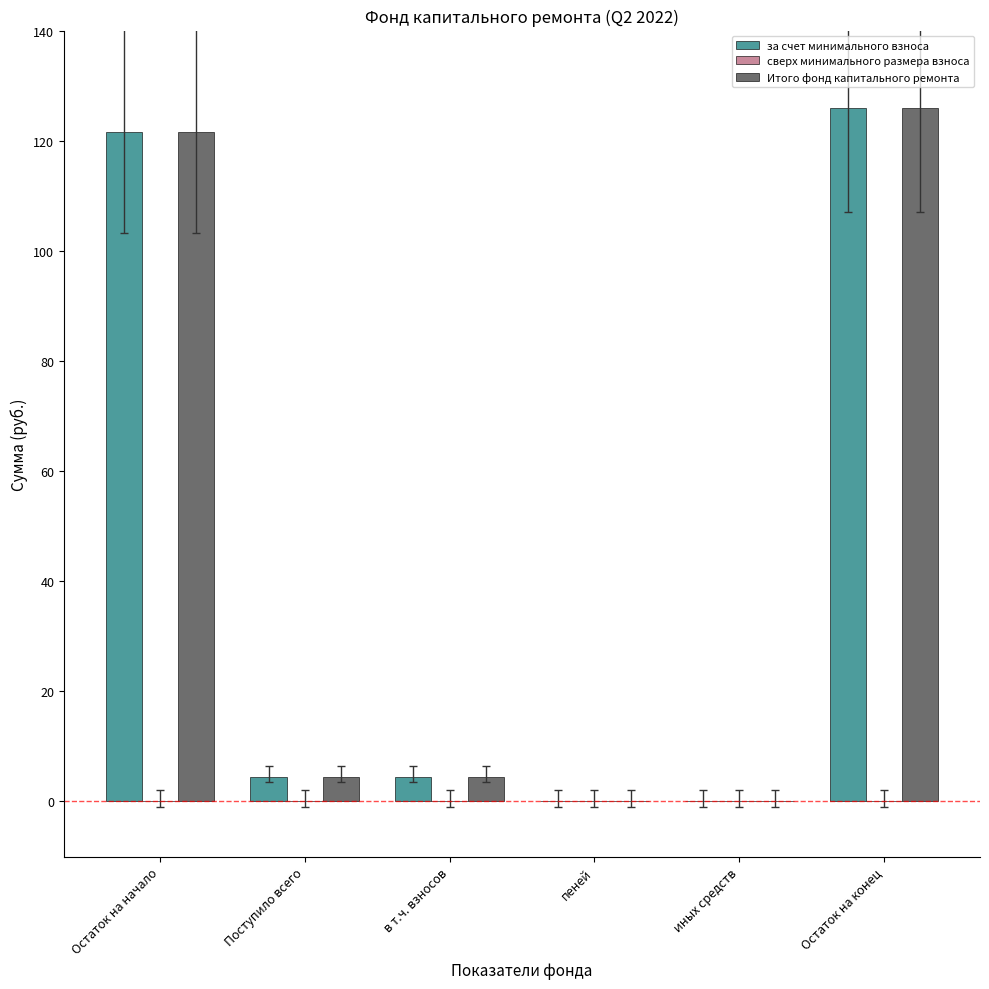

Read the за счет минимального взноса value at Поступило всего.

4.5